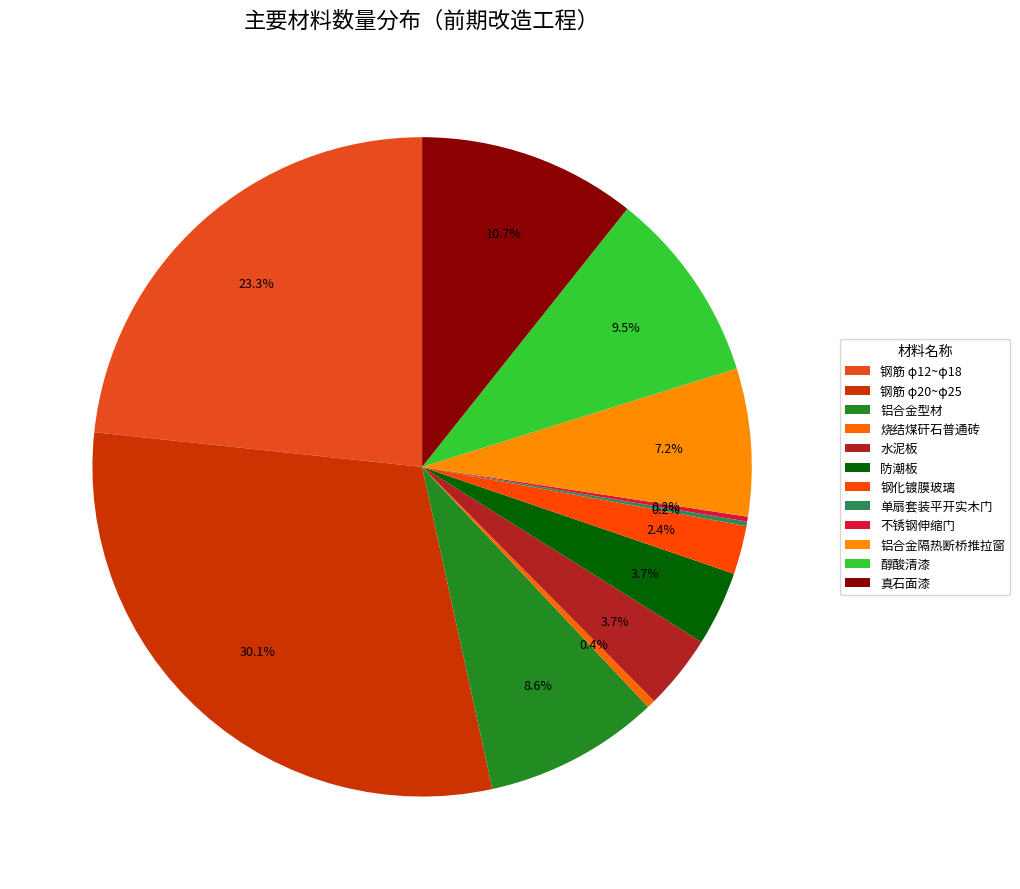

Is there any slice that represents more than half of the pie?

No